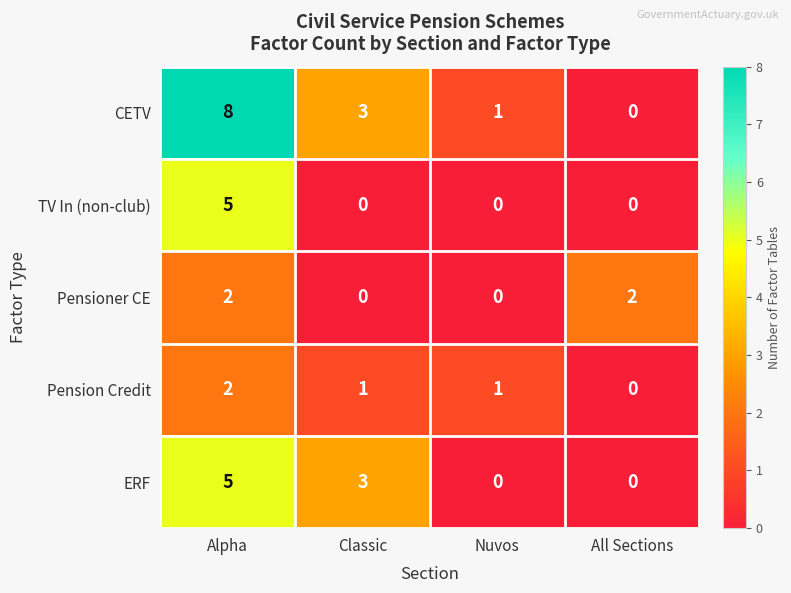

Count the Pensioner CE values in the range 0 to 2.

4